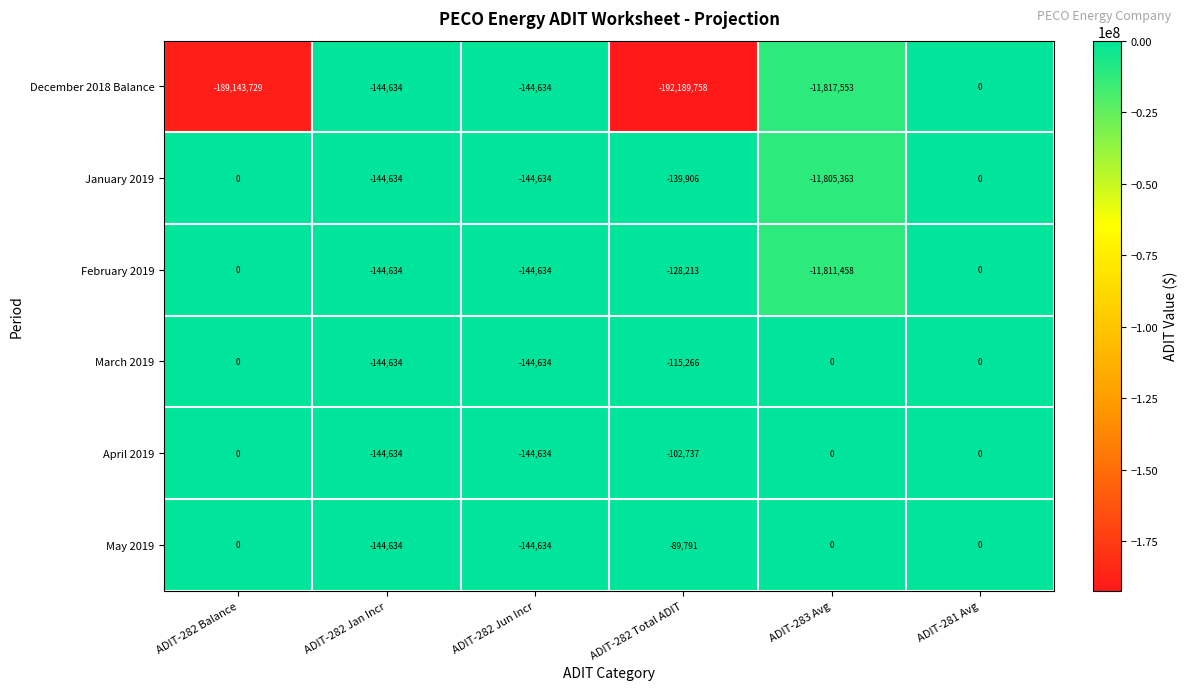

What is the difference between the January 2019 values at ADIT-282 Jan Incr and ADIT-282 Balance?

144634